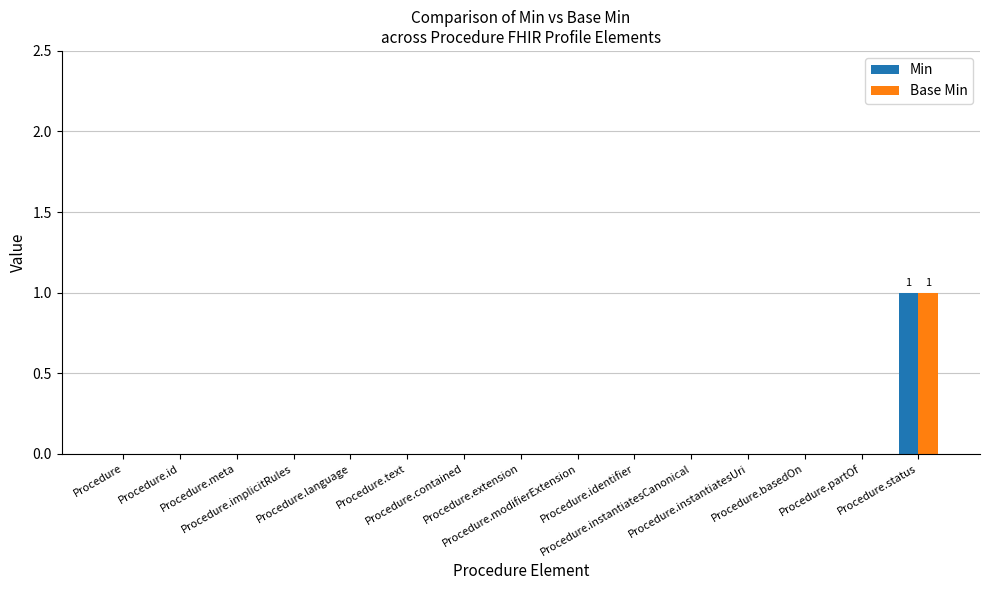

Between Procedure.language and Procedure.extension, which series saw the biggest shift?

Min